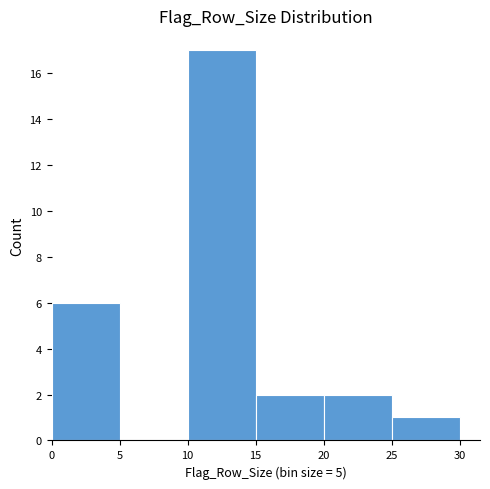

Reading left to right, list every bar in this chart as the range it spans on the x-axis followed by its height. The values are not printed on the chart, so give them approximately, as read against the axis.

0 to 5: 6
5 to 10: 0
10 to 15: 17
15 to 20: 2
20 to 25: 2
25 to 30: 1